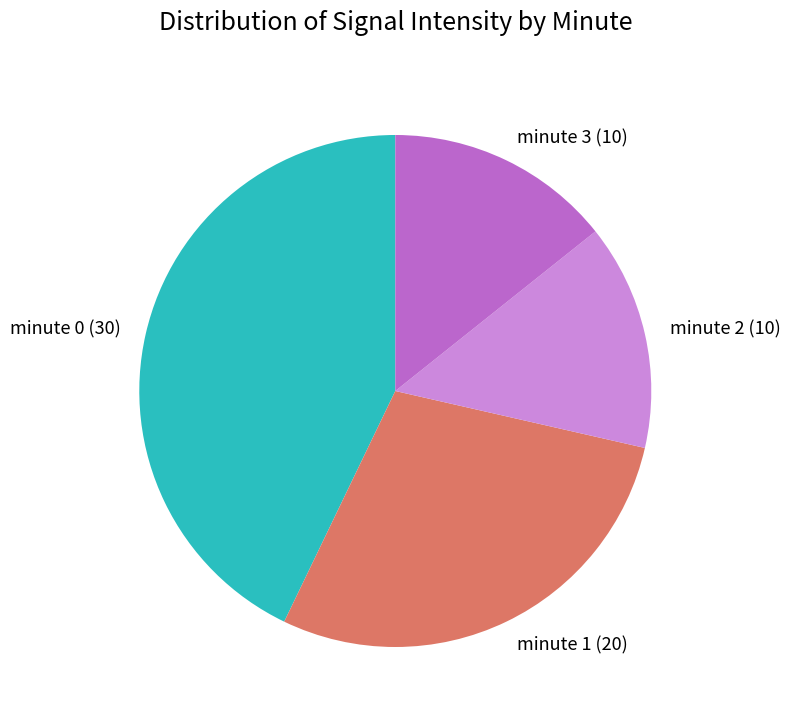

What is the ratio of the value at minute 2 to the value at minute 1?

0.5